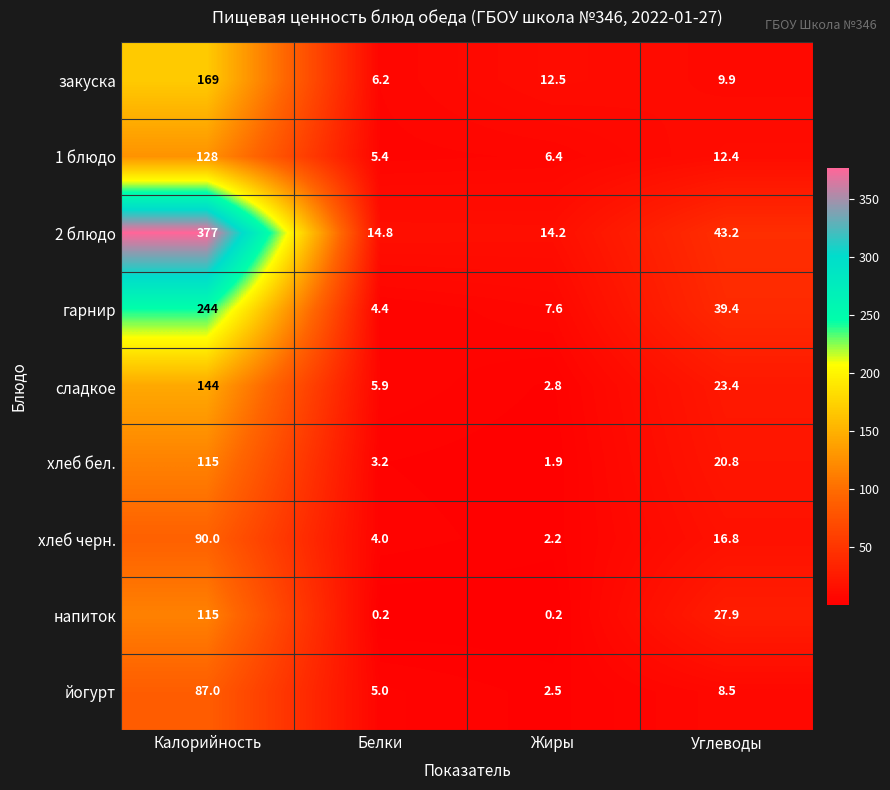

Is it true that 2 блюдо equals 14.8 at Белки?

True